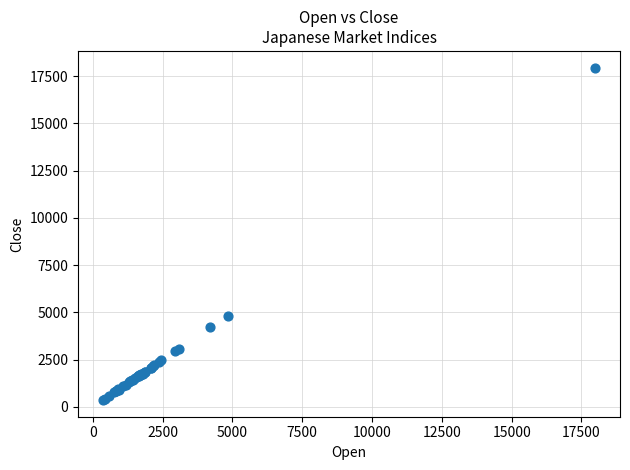

What Y value in the scatter plot is closest to 9150?

4790.6